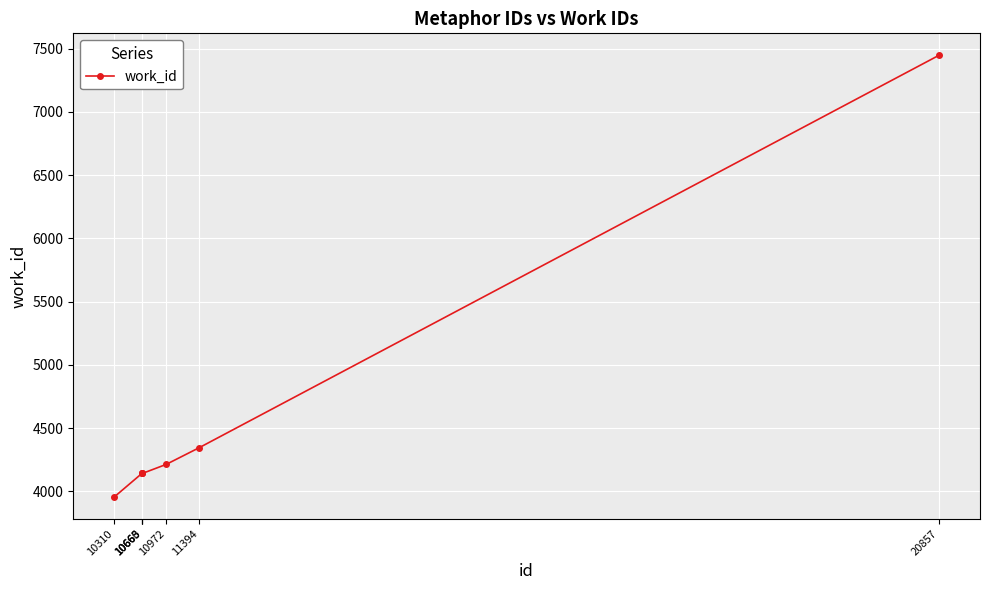

Which has a higher value, 10665 or 20857?

20857